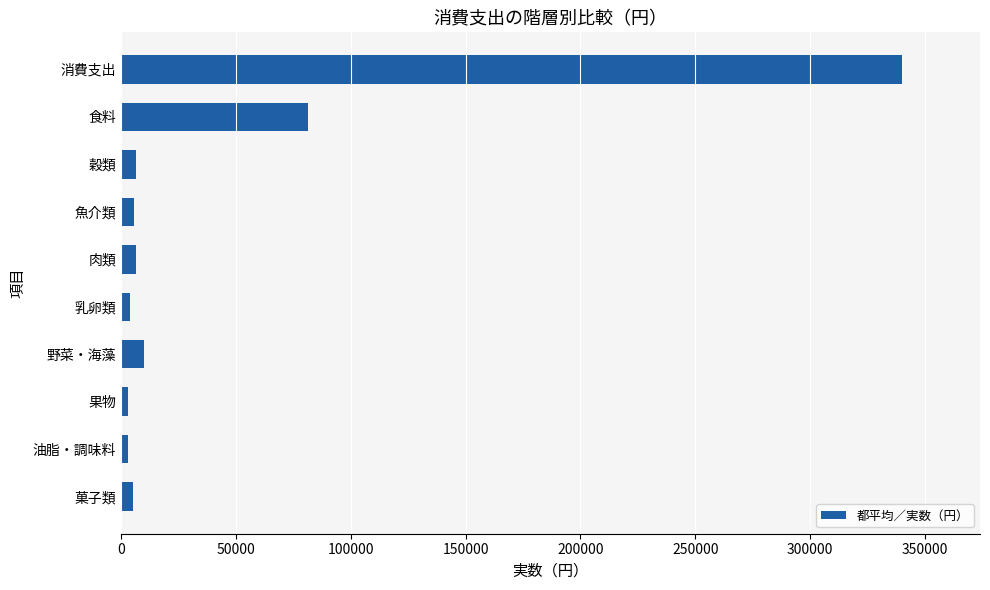

Which has a higher value, 乳卵類 or 消費支出?

消費支出